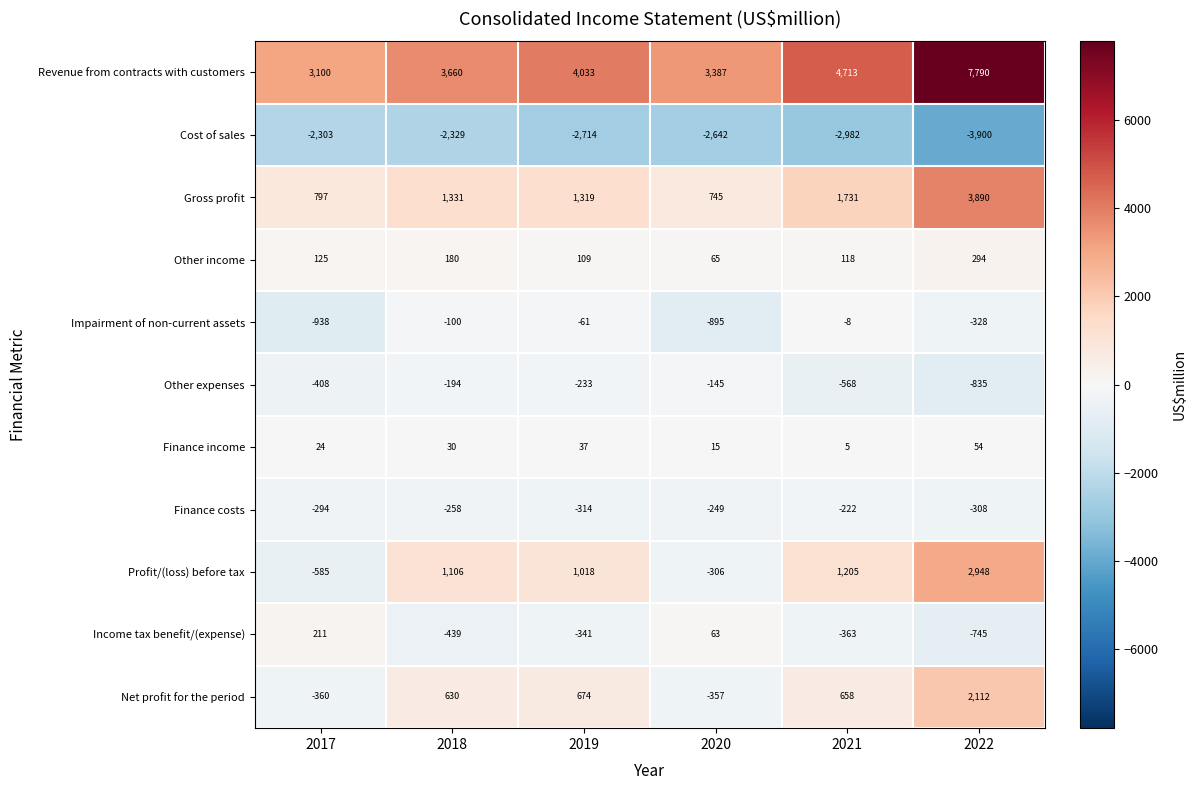

List the labels in order of Gross profit value, largest first.

2022, 2021, 2018, 2019, 2017, 2020